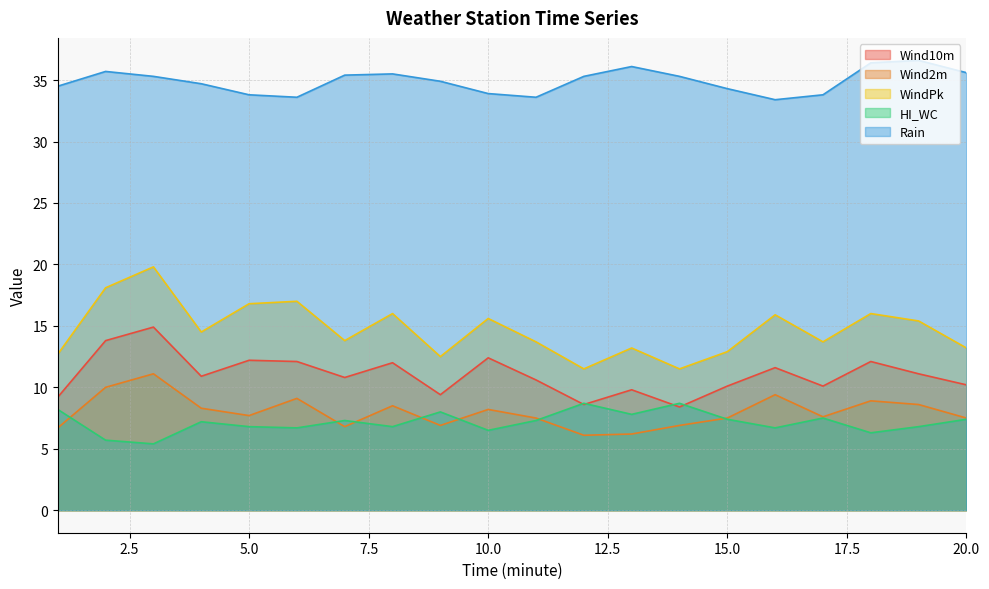

How many categories are shown in the chart?

20